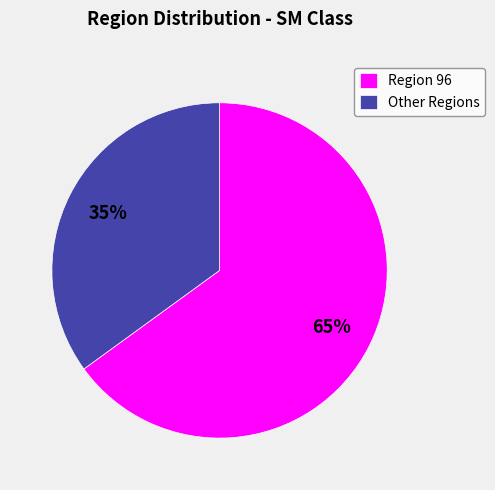

Rank the categories by value from lowest to highest.

Other Regions, Region 96